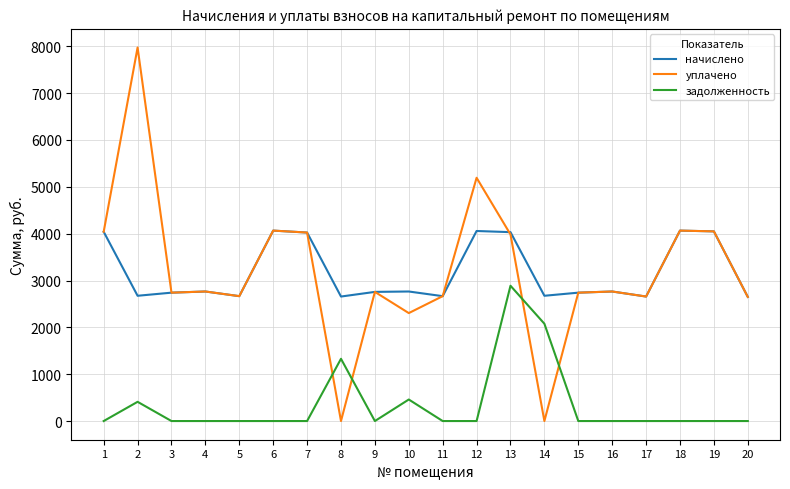

What is the spread (max minus min) of values at 4?

2765.5